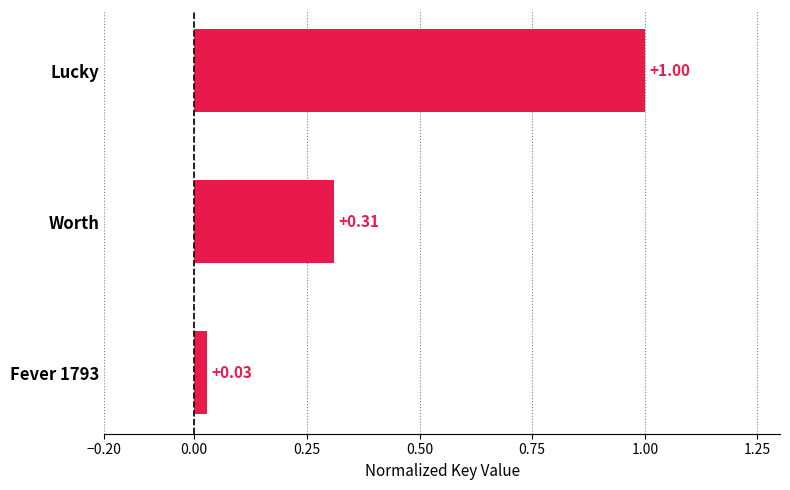

Between Fever 1793 and Worth, which is larger?

Worth